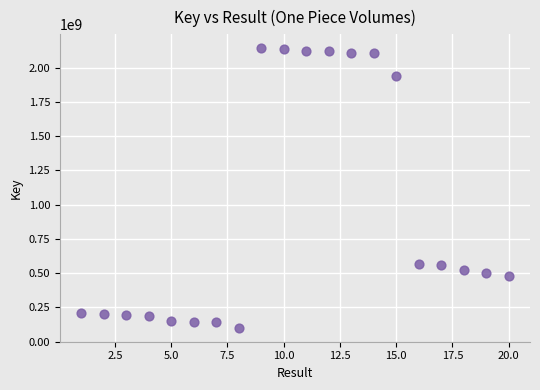

What is the range of X values (max minus min)?

19